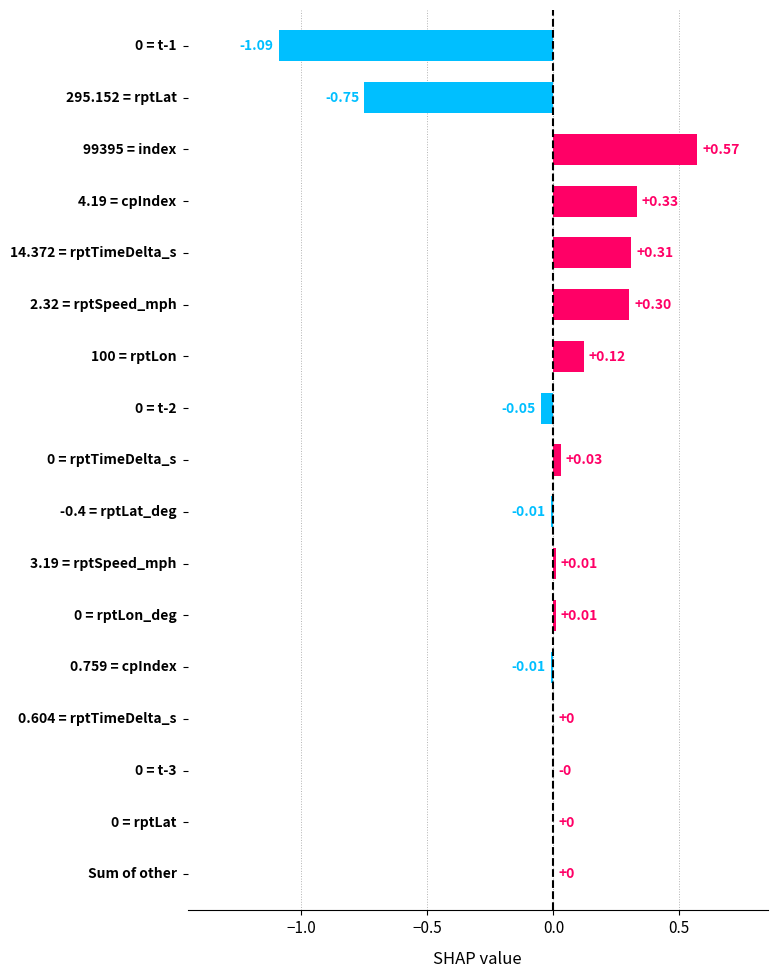

What is the minimum value shown in the chart?

-1.1